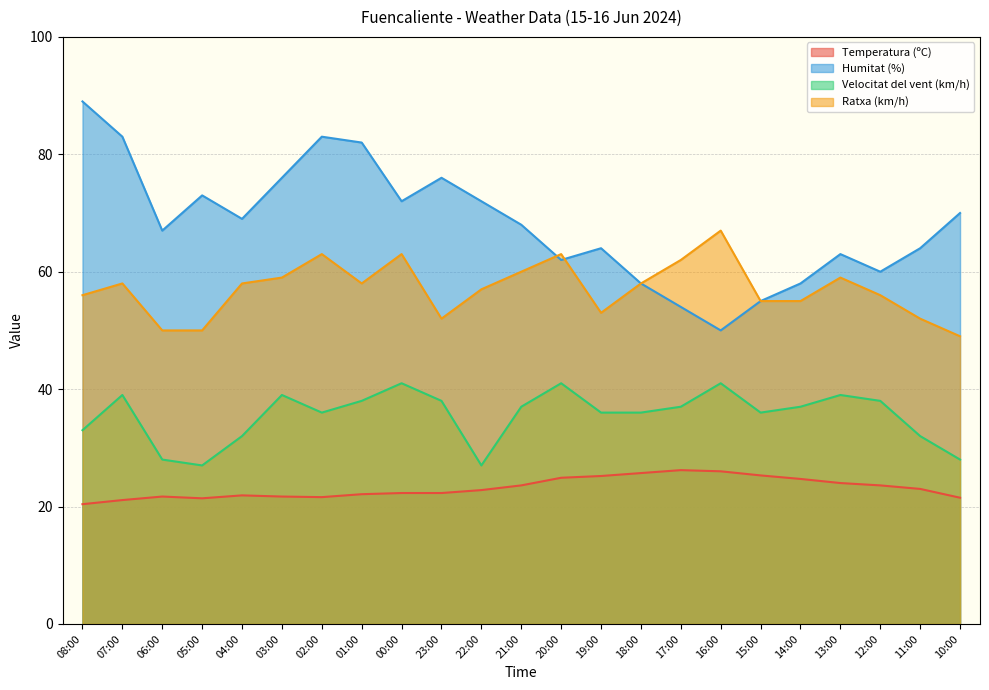

Rank the series by their average value, from lowest to highest.

Temperatura (ºC), Velocitat del vent (km/h), Ratxa (km/h), Humitat (%)